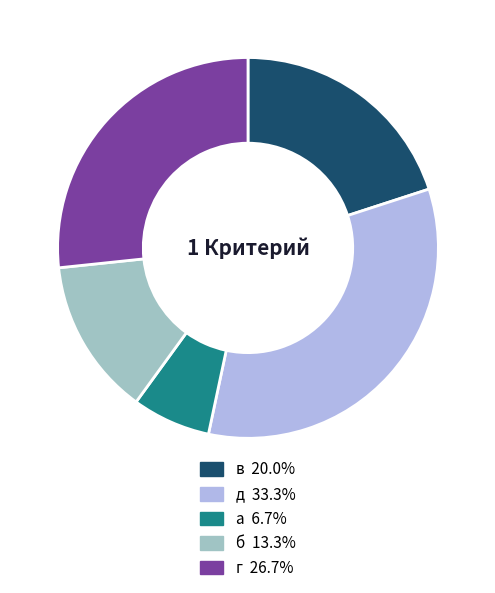

Rank the categories by value from lowest to highest.

а, б, в, г, д